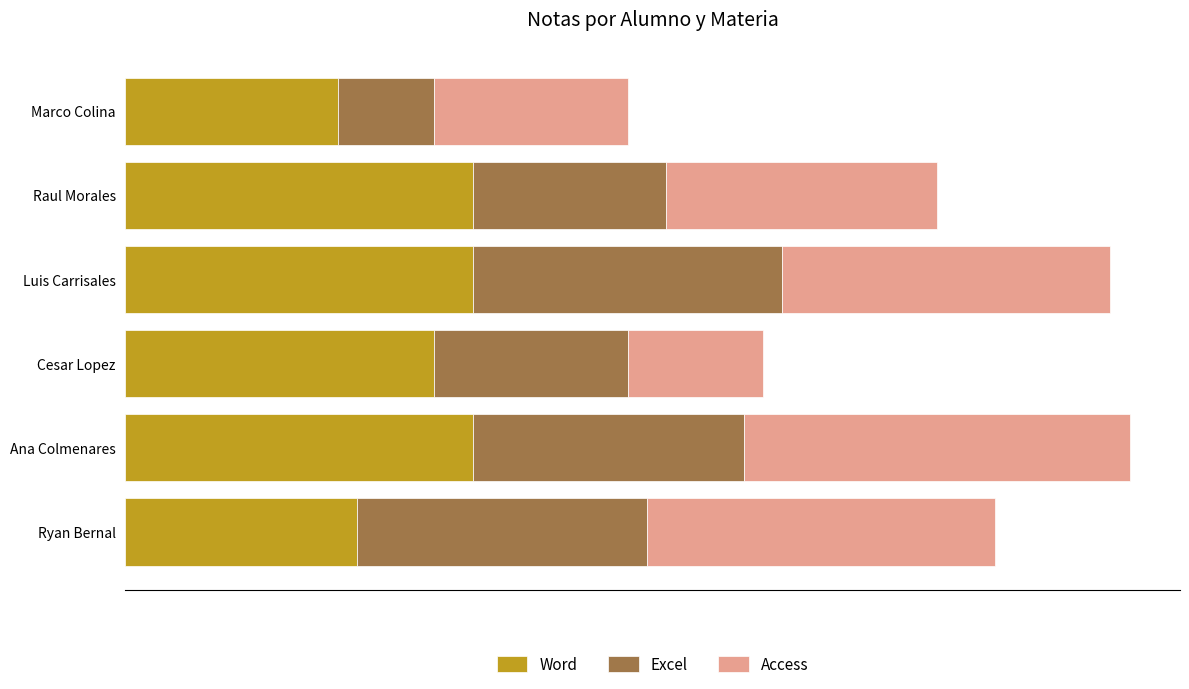

What is the difference between the second highest and second lowest values in the Excel series?

5